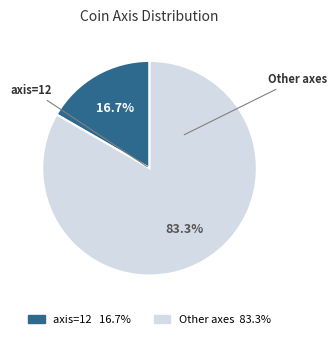

To the nearest percent, what is the difference between the largest and smallest slice percentages?

67%